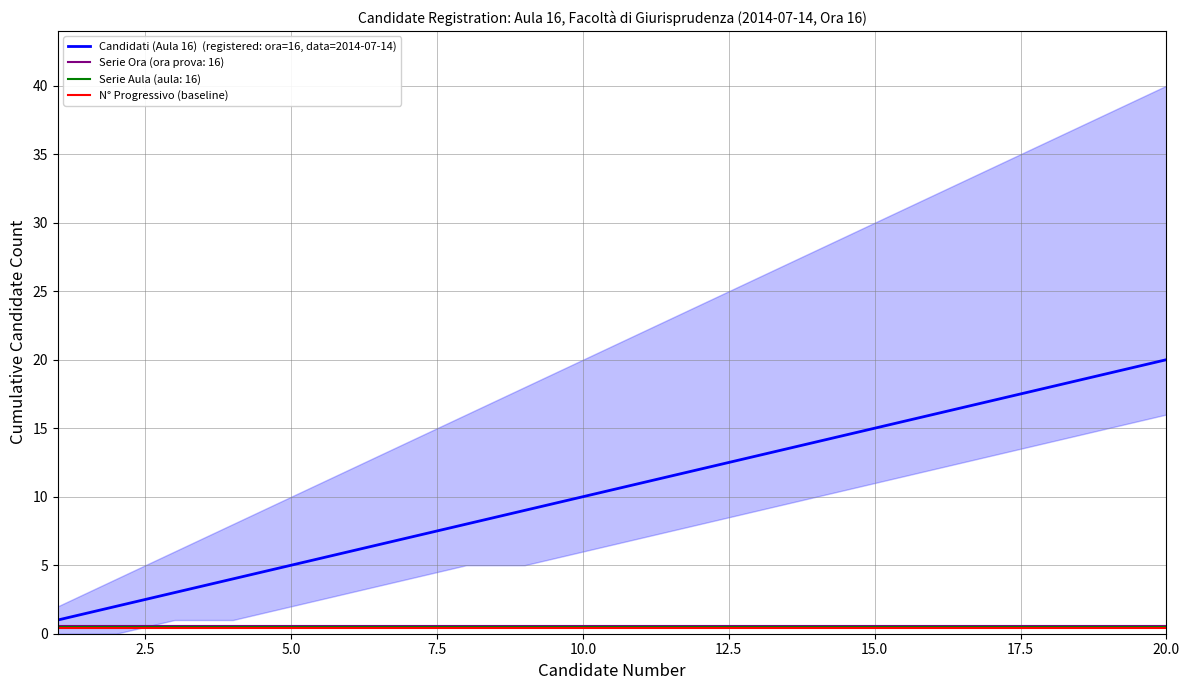

Between 15.0 and 19, which is larger?

19